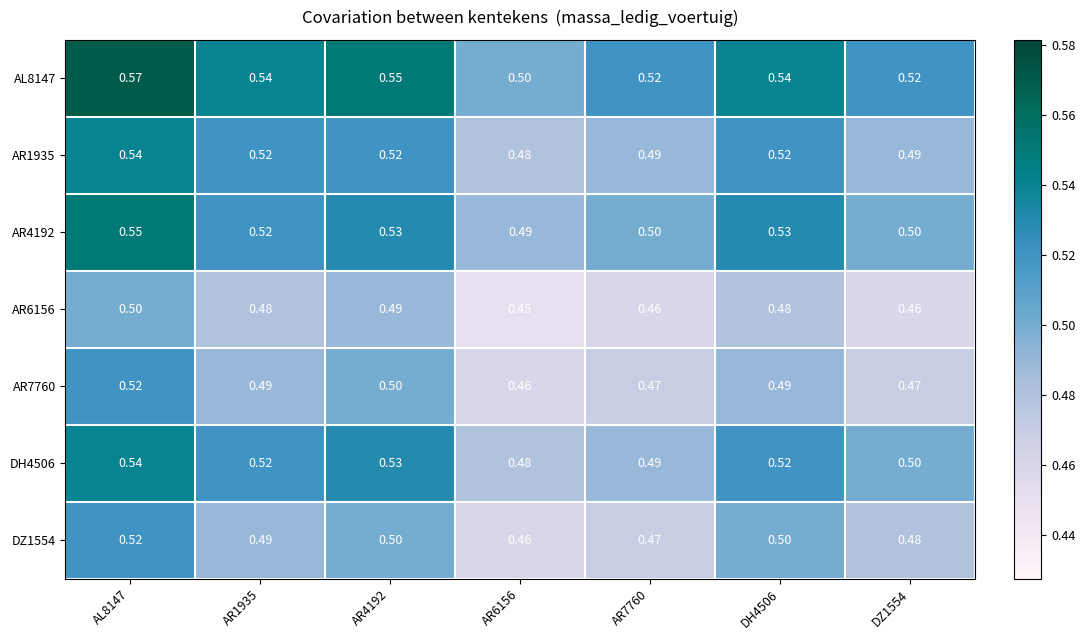

Is the value of AL8147 at AR4192 greater than the value of DZ1554 at DH4506?

Yes